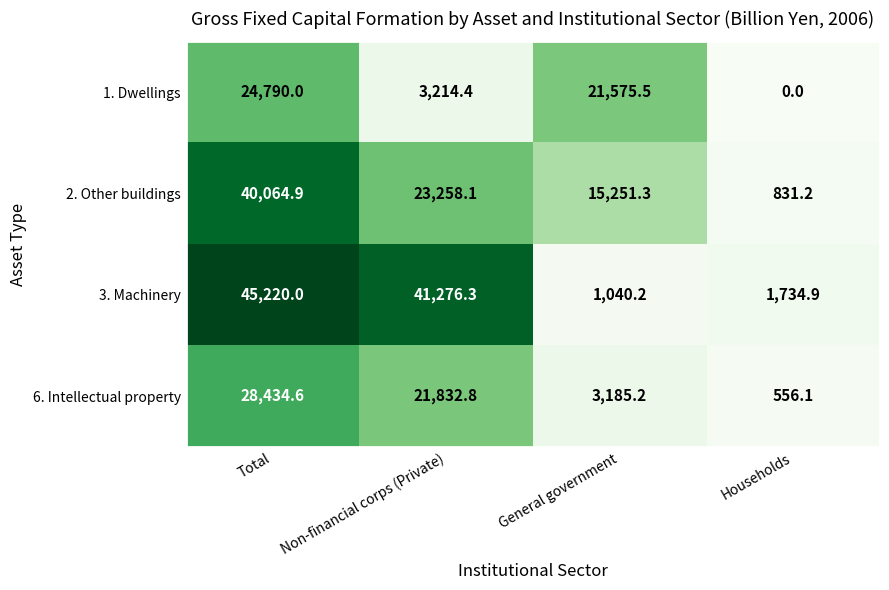

Which series has the widest spread of values?

3. Machinery